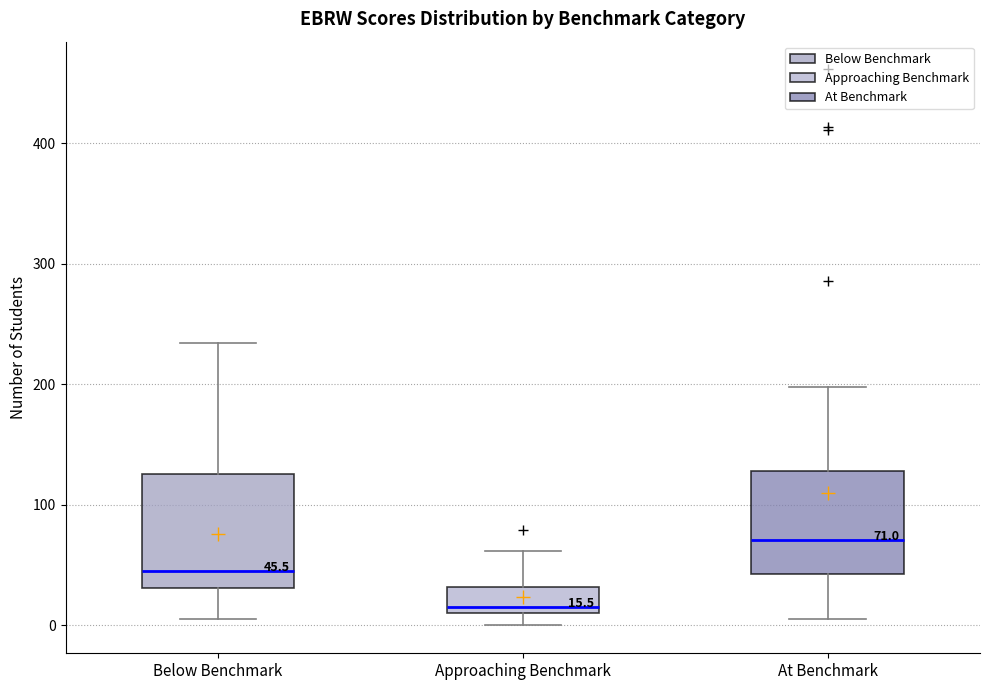

Which box has the lowest median line?

Approaching Benchmark